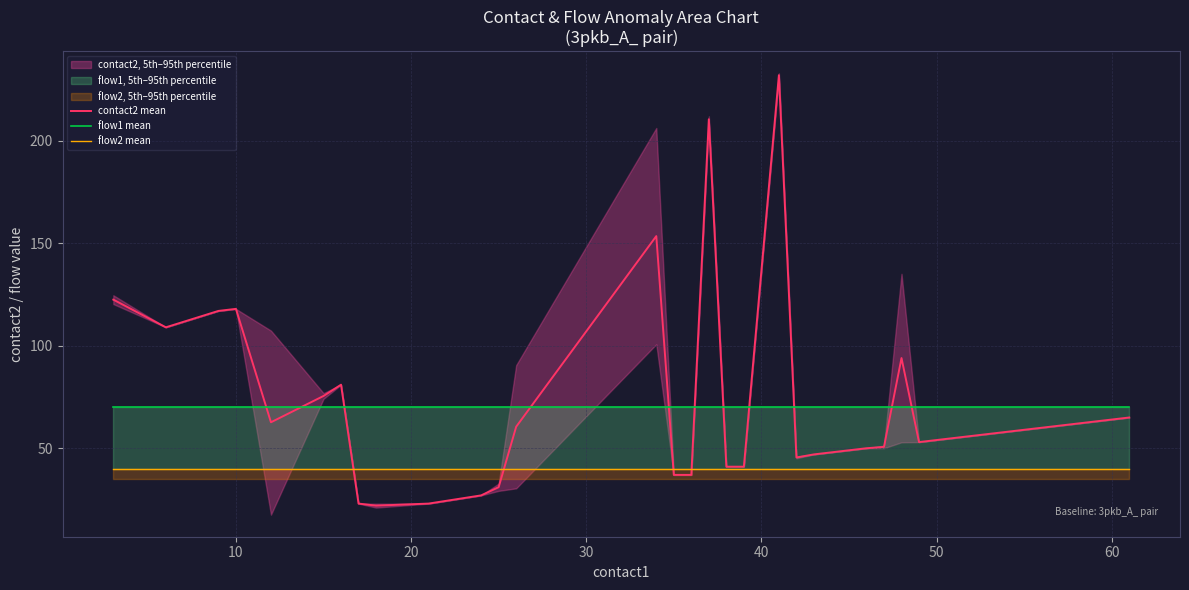

True or false: flow1 mean and flow2 mean intersect in this chart.

False